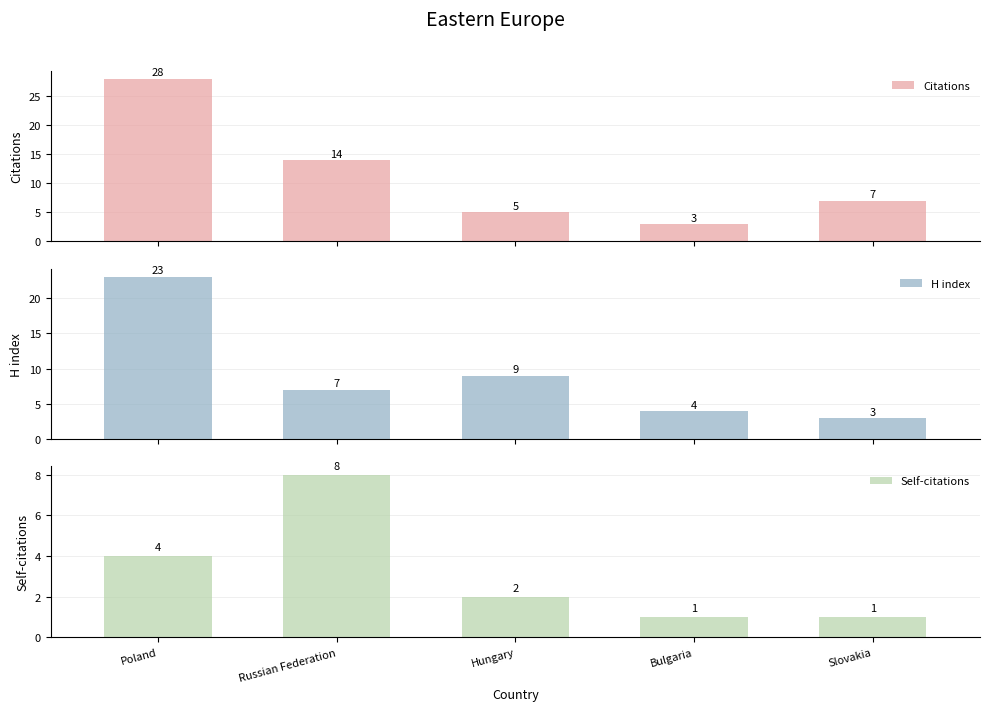

What is the maximum value for Self-citations?

8